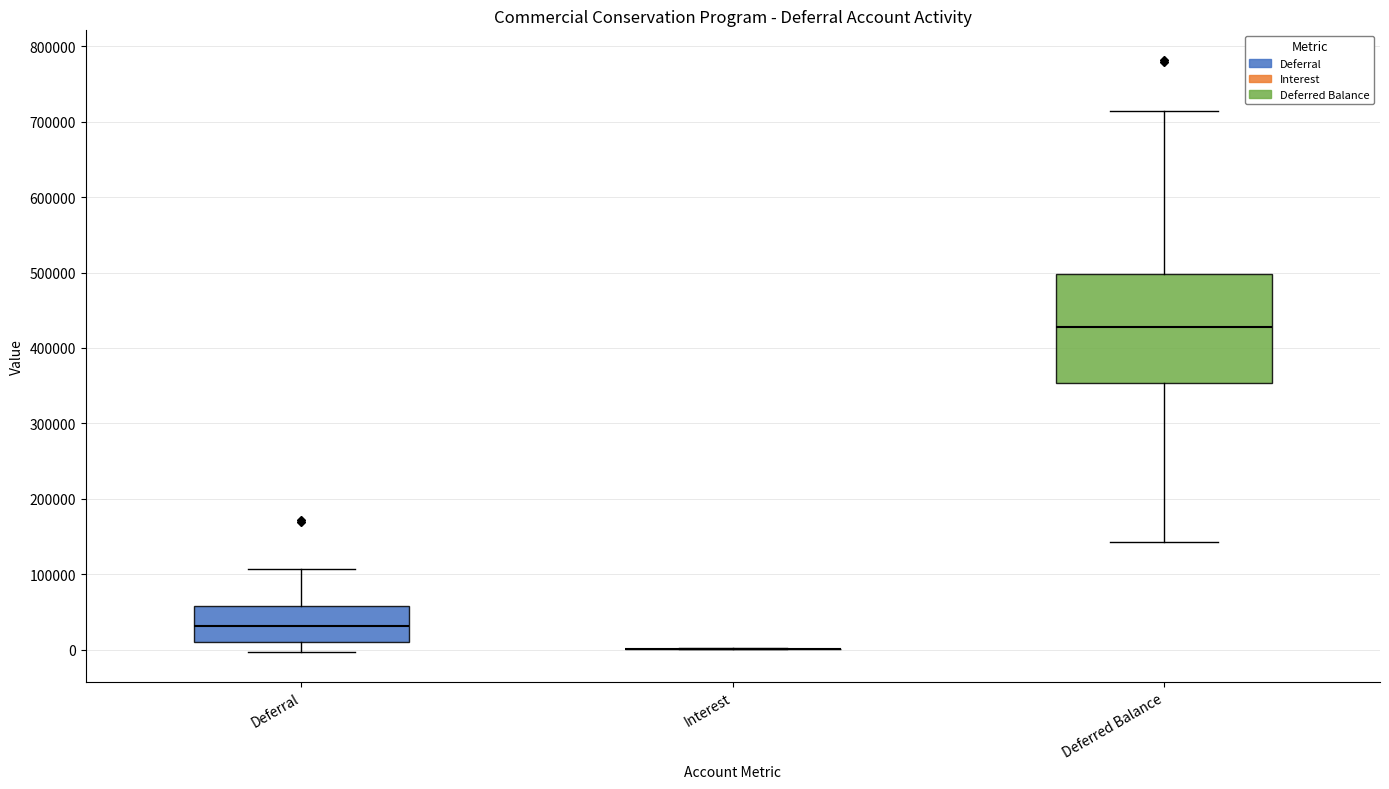

Reading left to right, transcribe this box plot: for each box, give where its median line is, the range the box spans, and where its two whiskers end, as read against the y-axis. The values are not printed on the chart, so give them approximately, as read against the axis.

Deferral: median 30000, box 10000 to 60000, whiskers 0 to 110000
Interest: box collapsed to a line at 0, whiskers 0 to 0
Deferred Balance: median 430000, box 350000 to 500000, whiskers 140000 to 710000